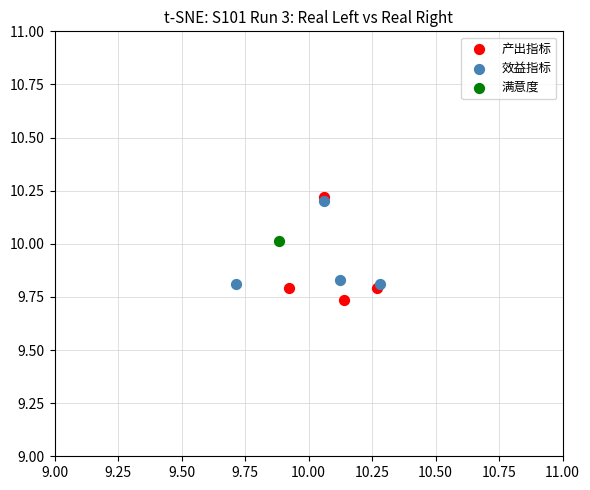

Which series reaches the minimum Y coordinate?

产出指标